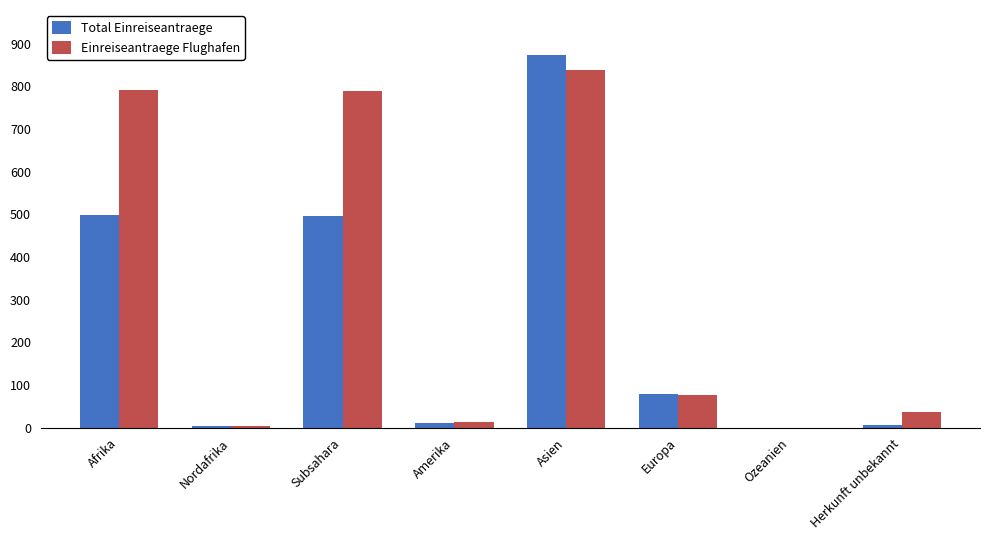

Does the chart contain stacked bars?

No